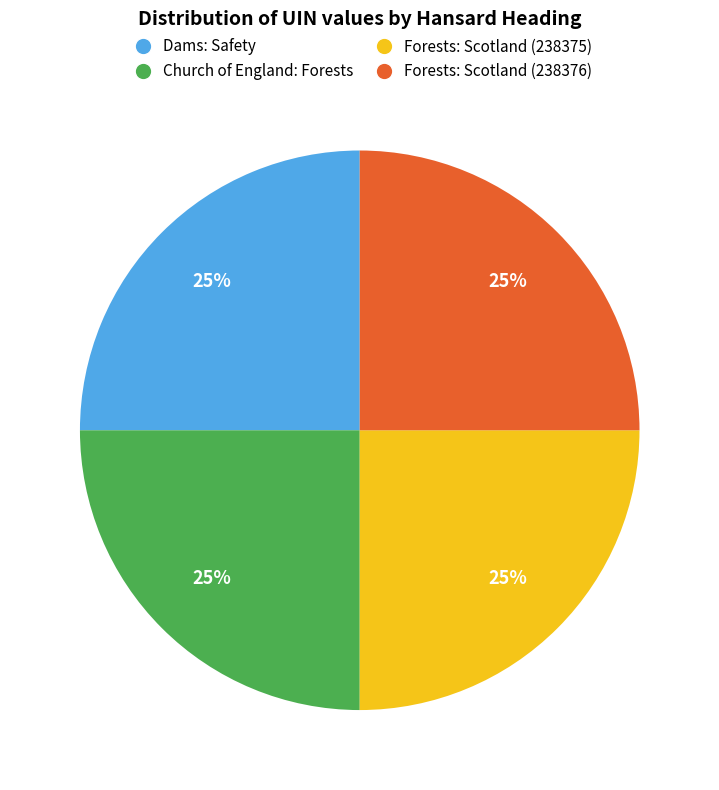

Approximately how many times larger is the value at Dams: Safety compared to Forests: Scotland (238375)?

1.0